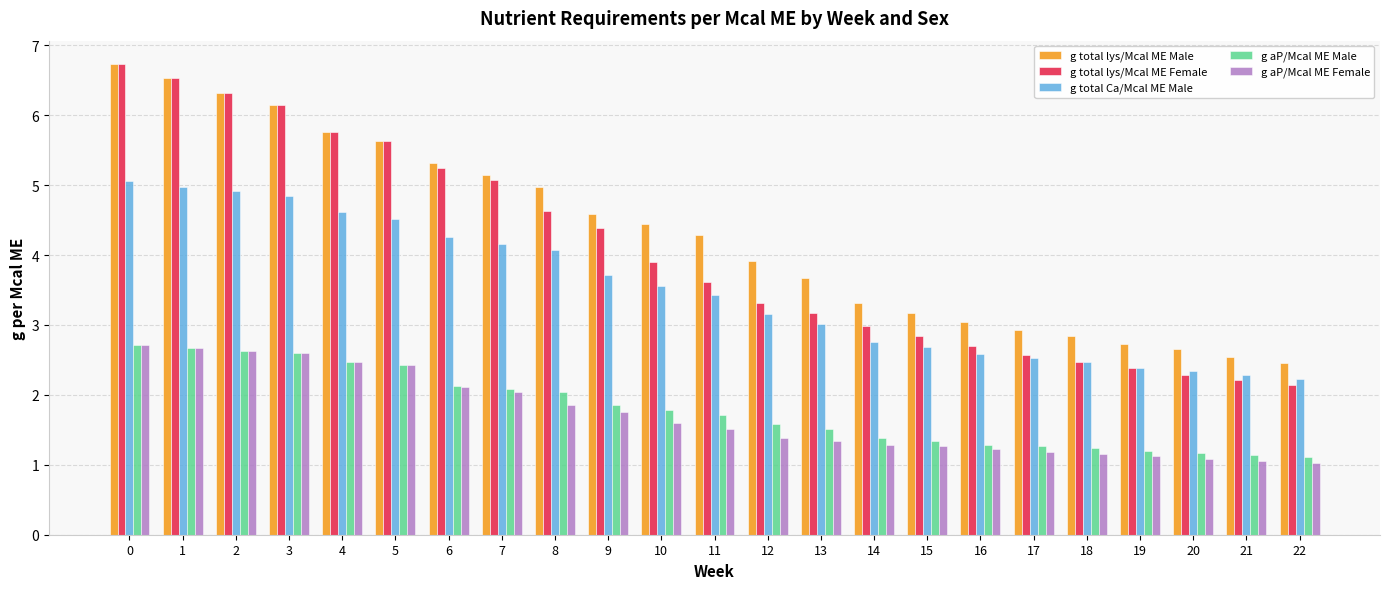

What is the approximate value of g total lys/Mcal ME Female at 0?

6.7